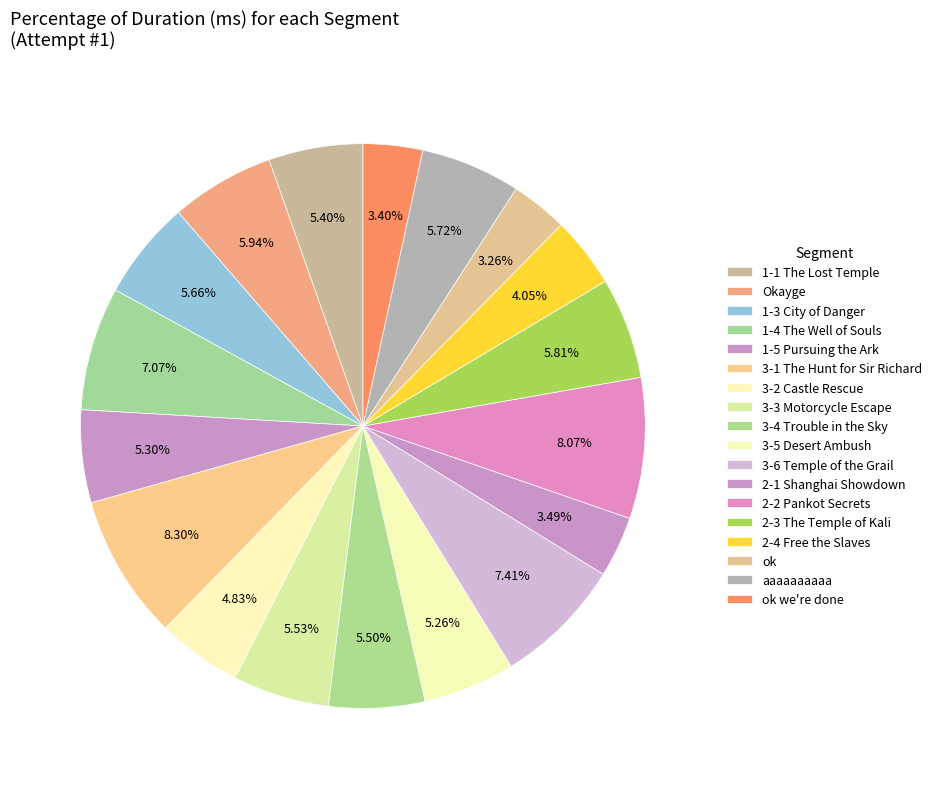

Is there any slice that represents more than half of the pie?

No